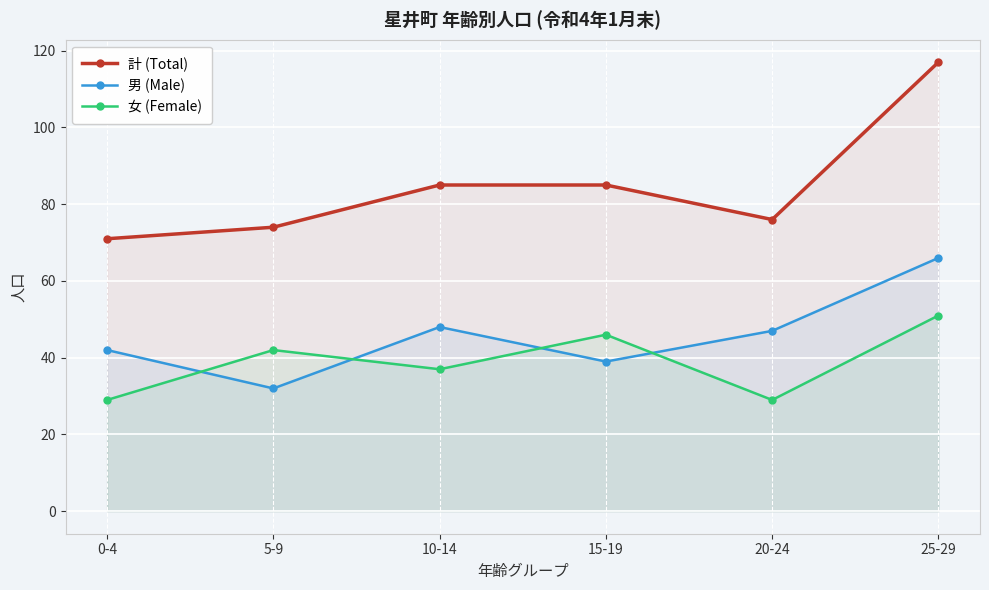

True or false: 計 (Total) and 女 (Female) cross at least once.

False